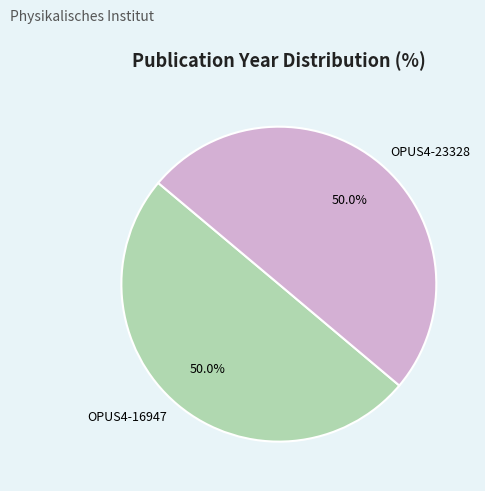

What is the total percentage of OPUS4-16947 and OPUS4-23328?

100.0%